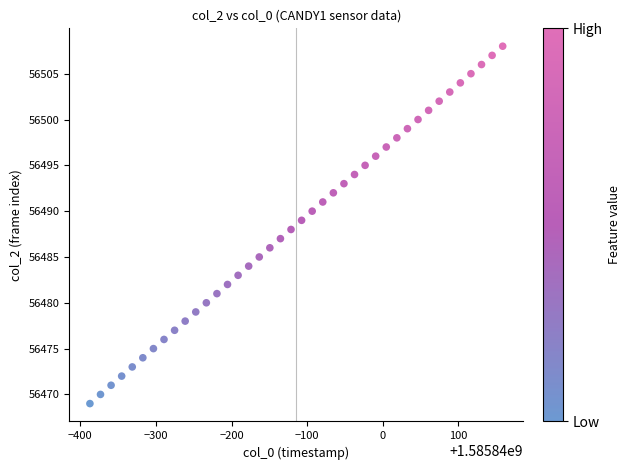

What is the range of Y values (max minus min)?

39